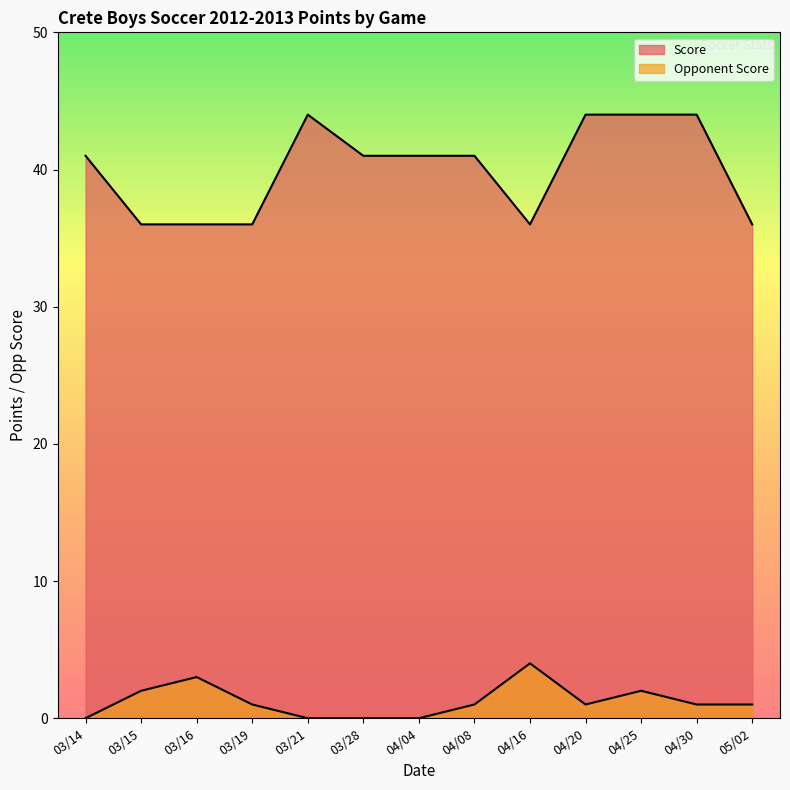

True or false: Score has a value of 25 at 04/04.

False